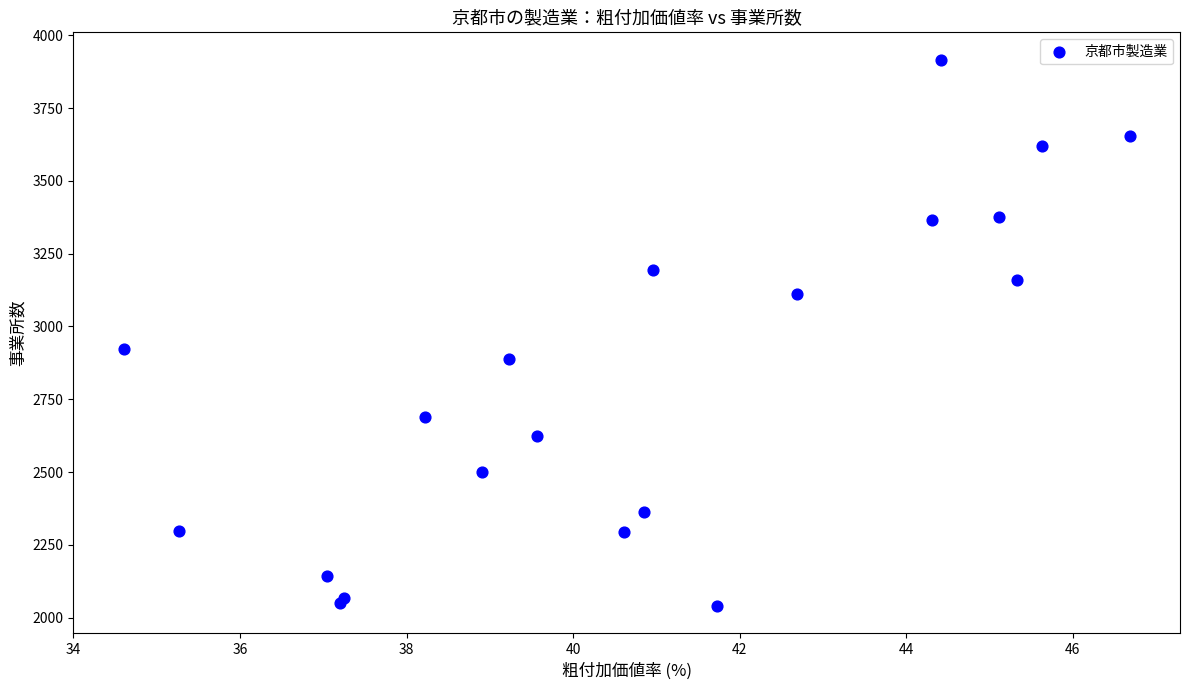

What Y value in the scatter plot is closest to 2978?

2922